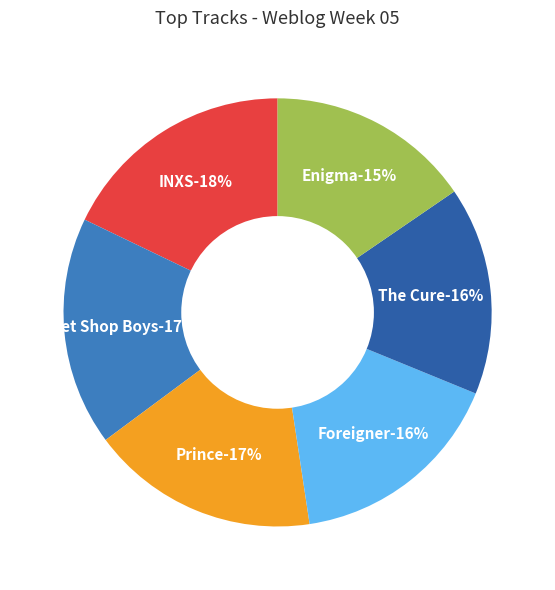

Is INXS - By My Side the majority of the pie?

No